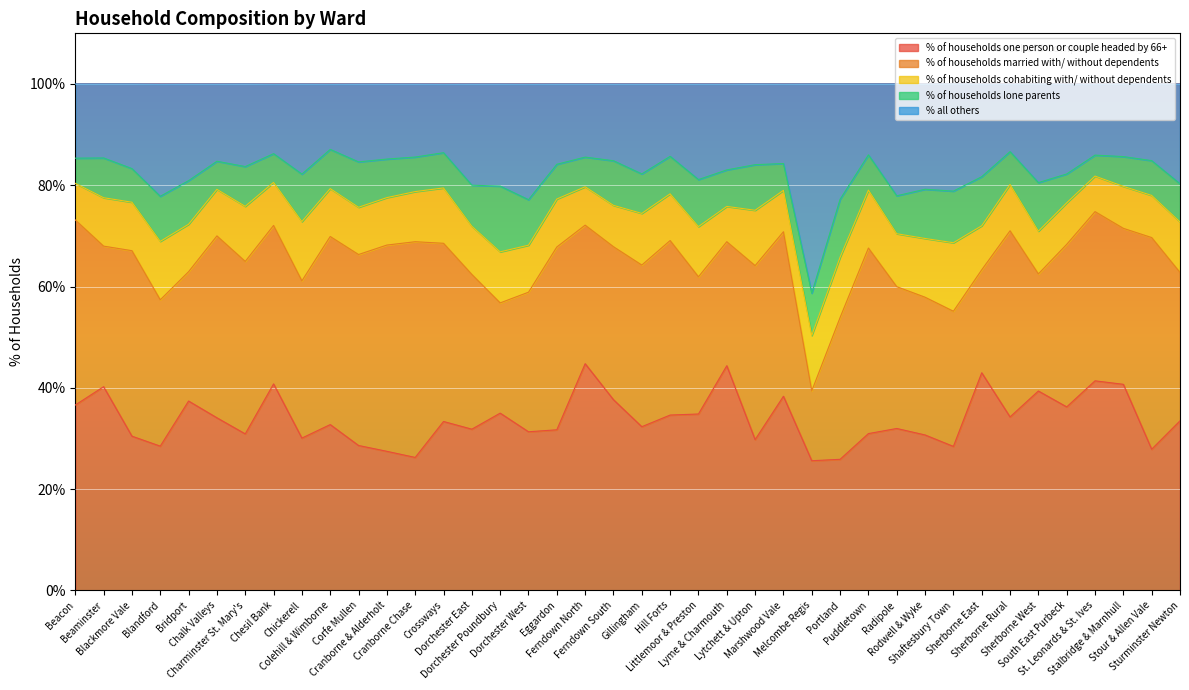

In % of households one person or couple headed by 66+, how many points are lower than both neighbors (excluding endpoints)?

13